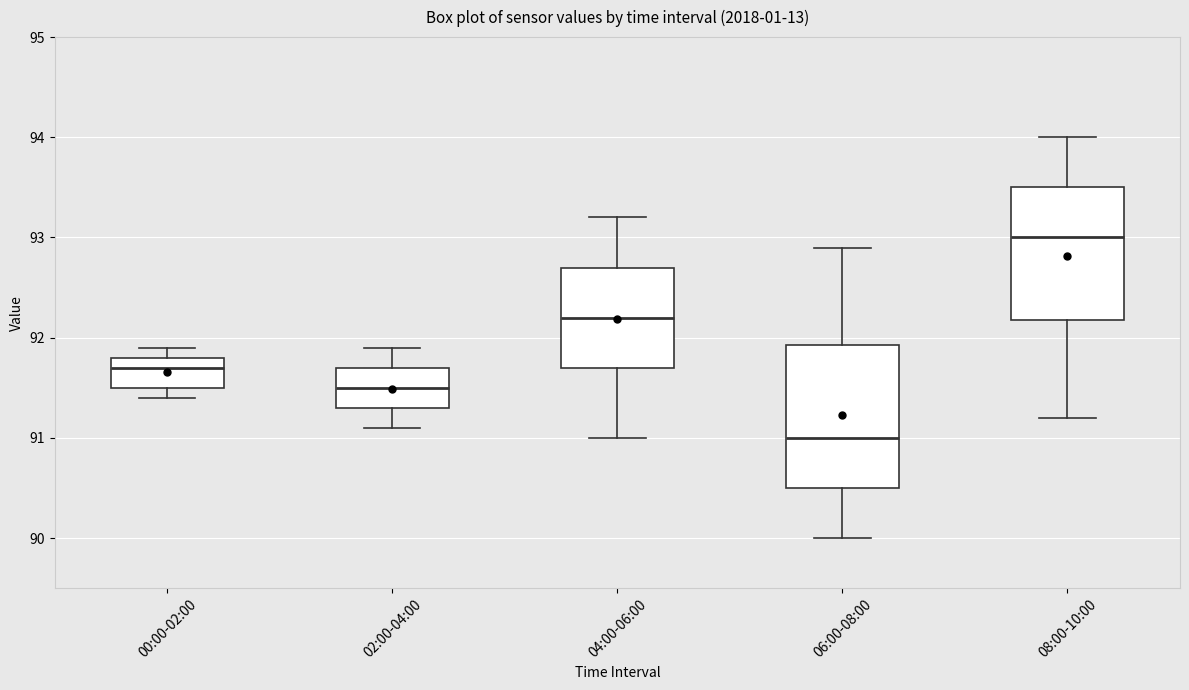

Where does the upper whisker of the box for 06:00-08:00 end on the y-axis? The values are not printed on the chart, so give them approximately, as read against the axis.

92.9